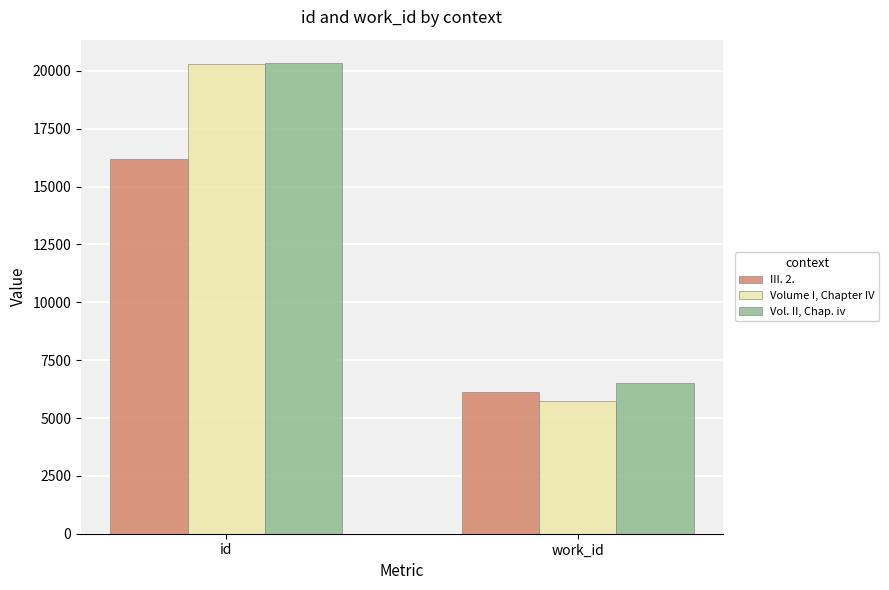

Reading left to right, list all the values displayed in this chart.

III. 2.: 16190	6137
Volume I, Chapter IV: 20280	5736
Vol. II, Chap. iv: 20333	6506